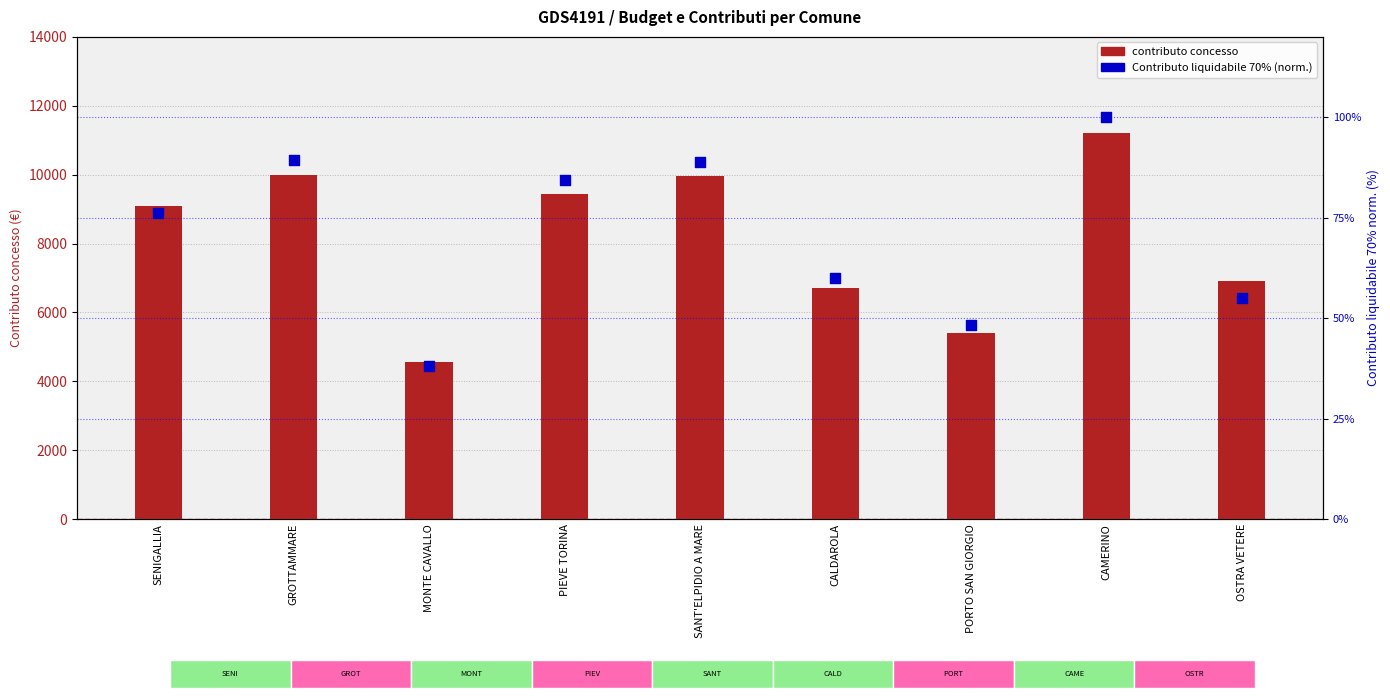

Which series contains the highest Y value?

contributo concesso